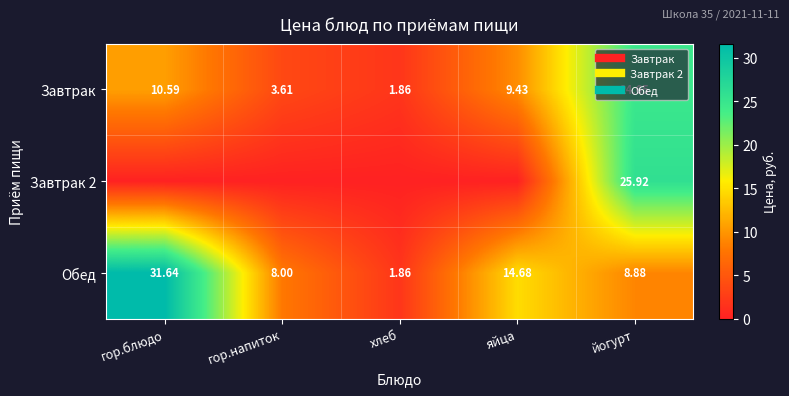

The Завтрак 2 series shows 17.7 at гор.напиток. True or false?

False